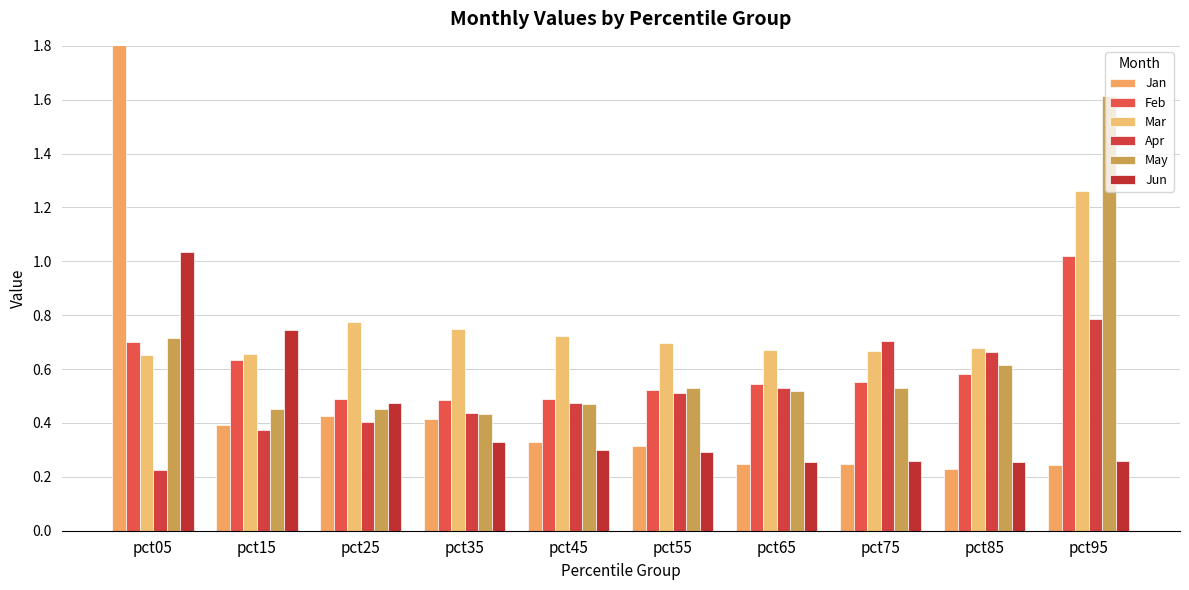

What is the value of the Mar bar at the 8th from the left?

0.7